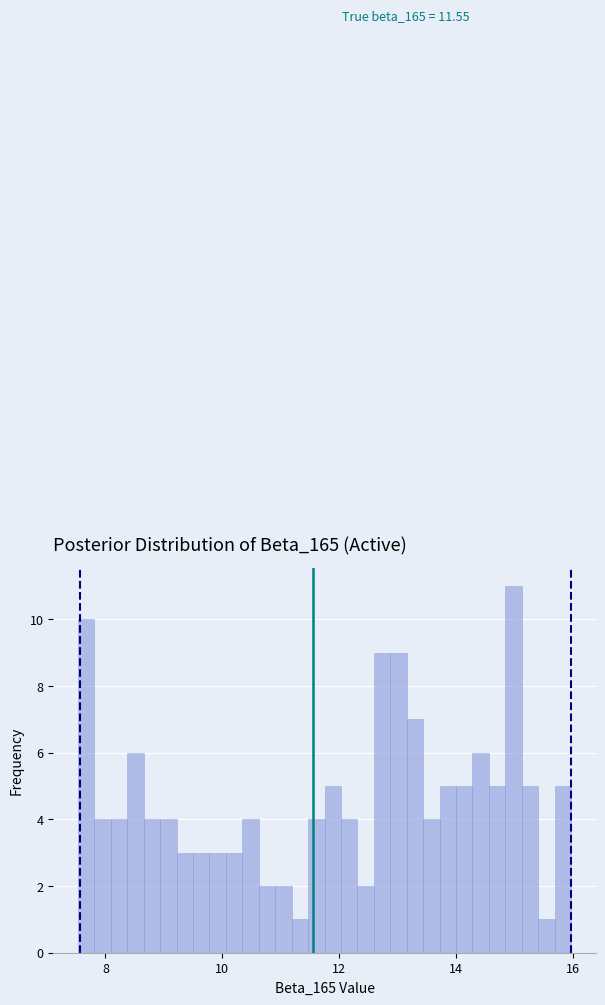

Read against the x-axis, roughly where is the centre of the tallest bar?

15.0